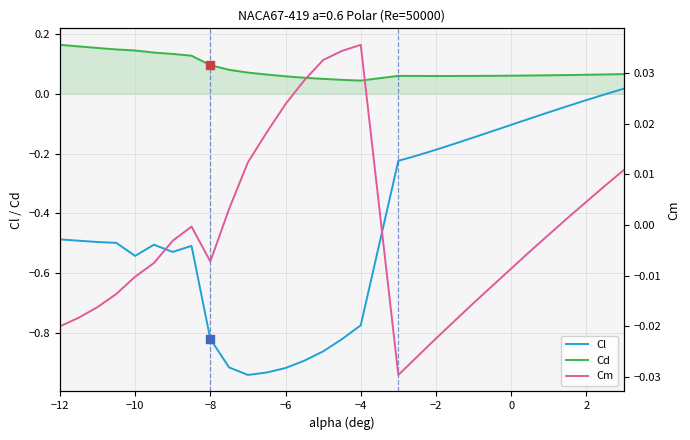

Is it true that Cd equals 0.0 at 2?

False